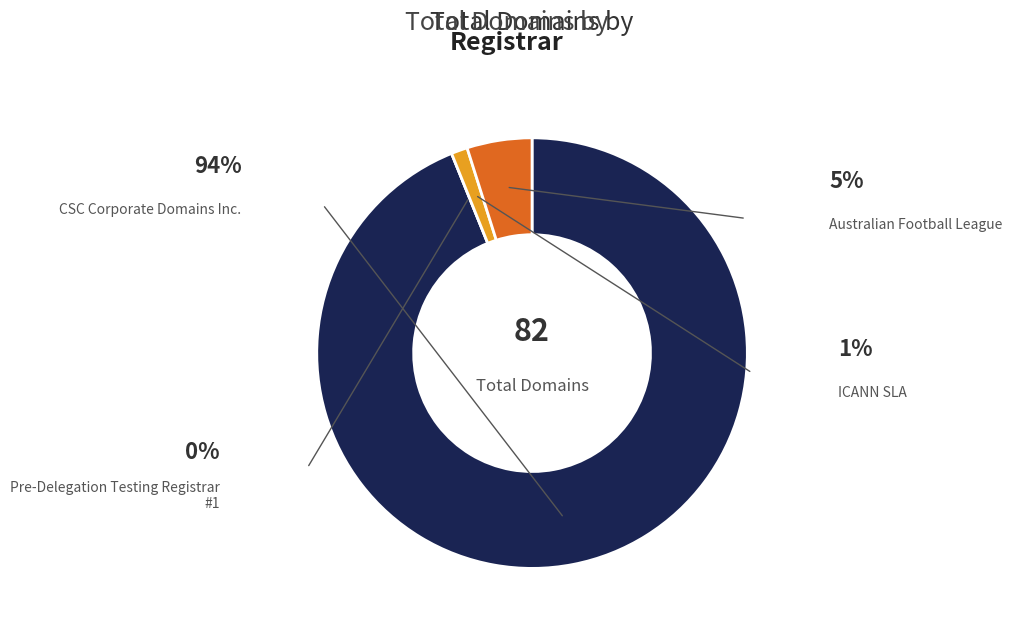

Is there a majority slice in this chart?

Yes